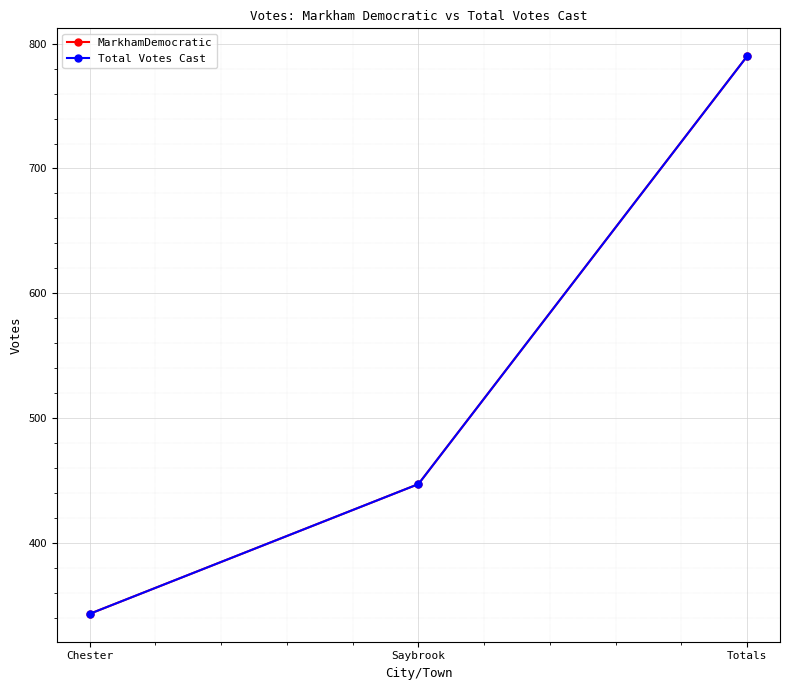

Which category has the highest value in the Total Votes Cast series?

Totals